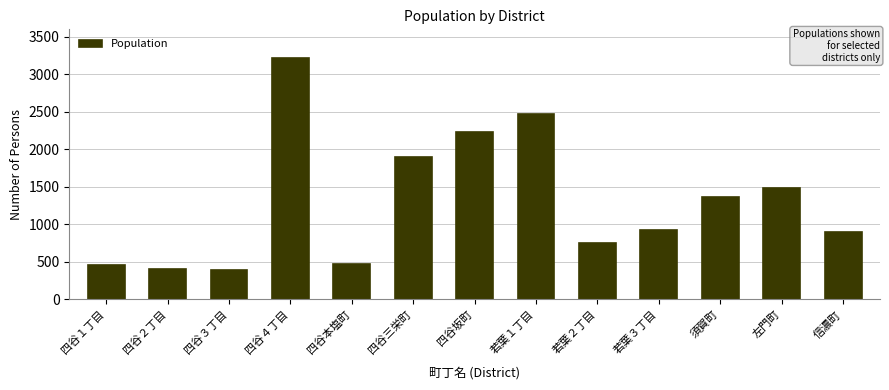

What is the difference between the second highest and second lowest values?

2057